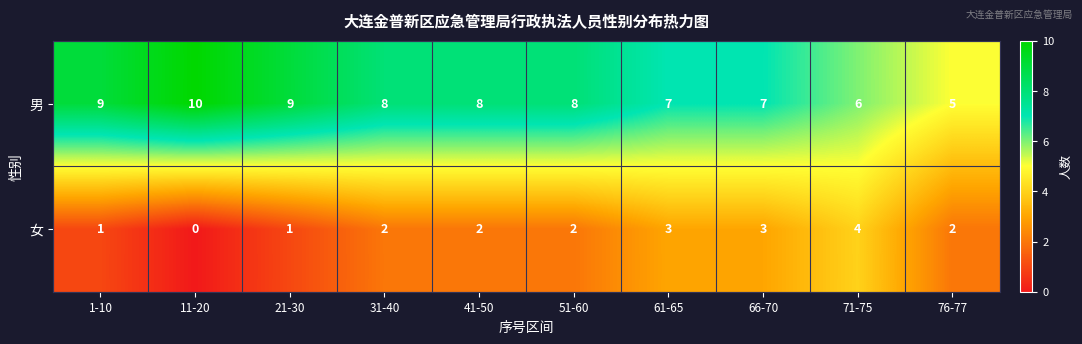

What is the difference between the maximum and second lowest values in the 女 series?

3